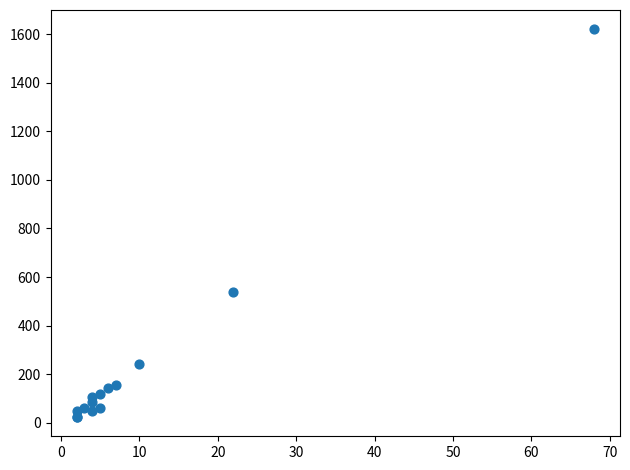

What Y value in the scatter plot is closest to 822?

540